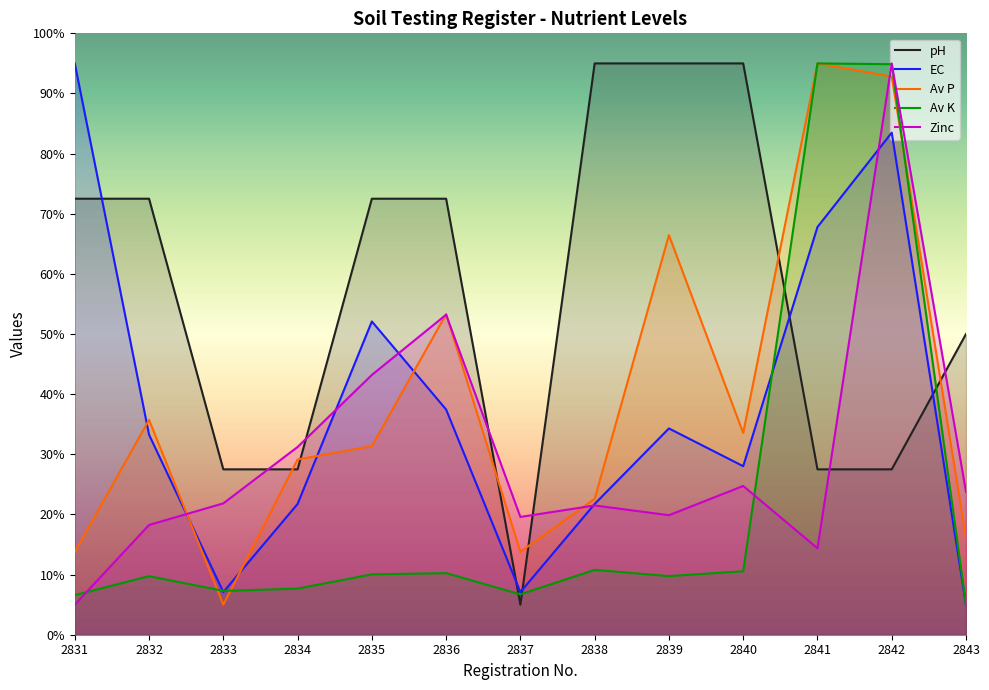

Where is Zinc nearest to the value 50?

2836